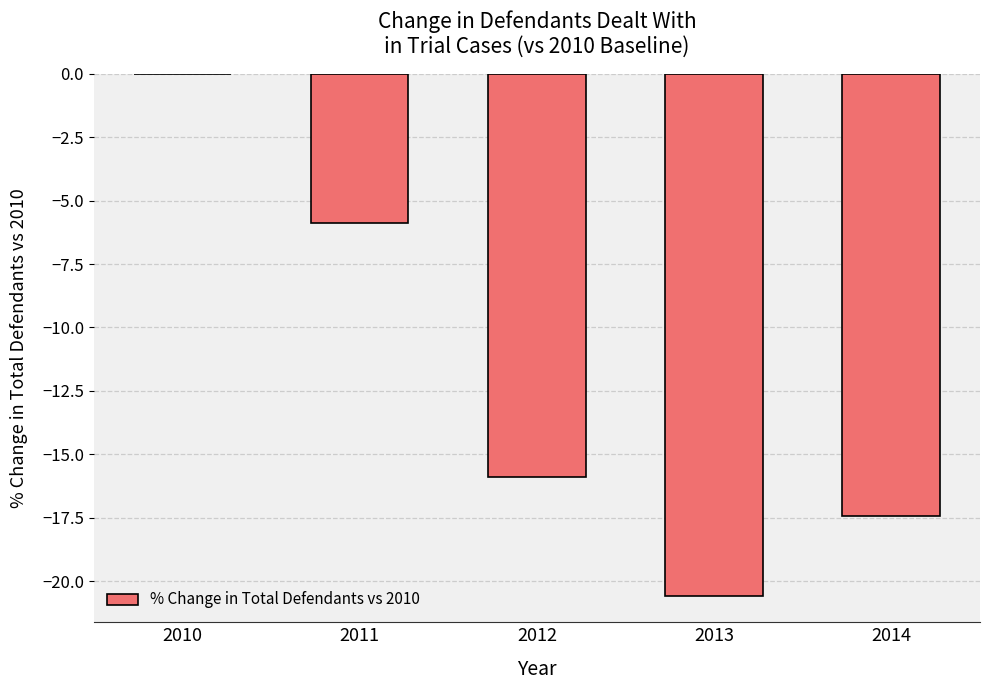

What is the sum of the values at 2010 and 2013?

-20.6